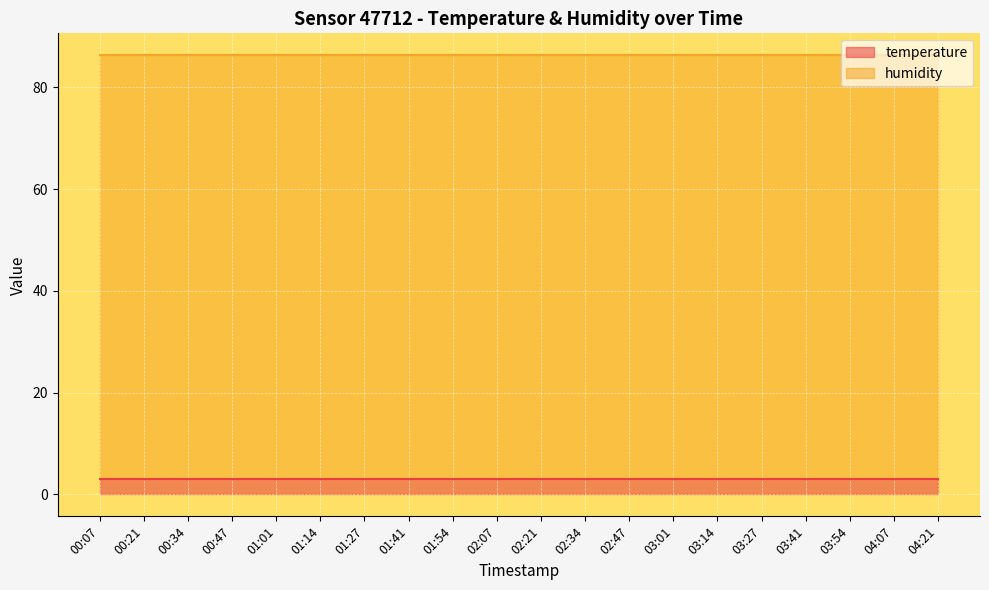

Rank the series by their maximum value, from lowest to highest.

temperature, humidity